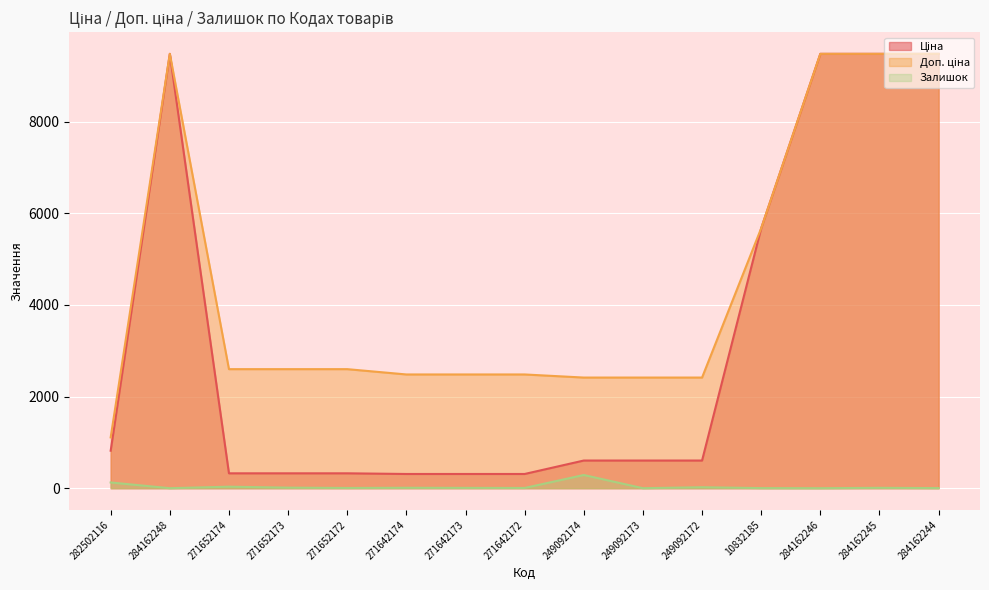

Which label corresponds to the smallest value in the chart?

284162248